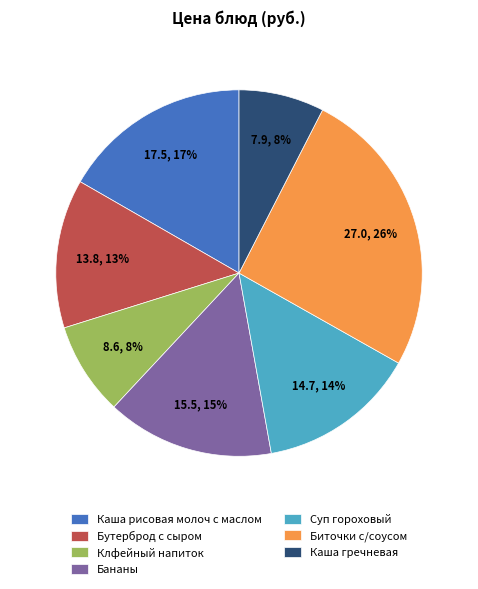

True or false: Клфейный напиток accounts for 8% of the total.

True